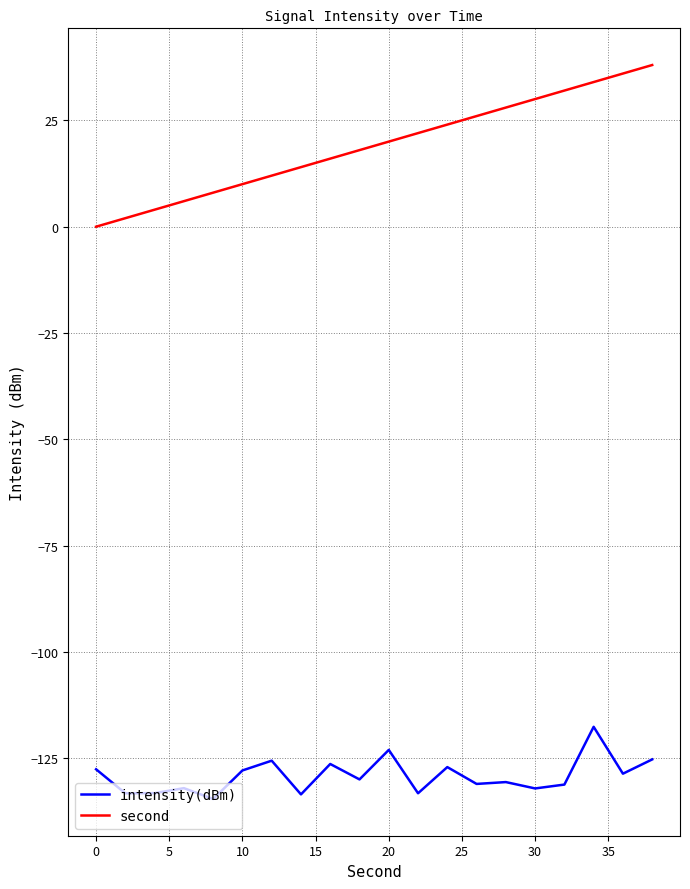

Which series has the largest total across all categories?

second